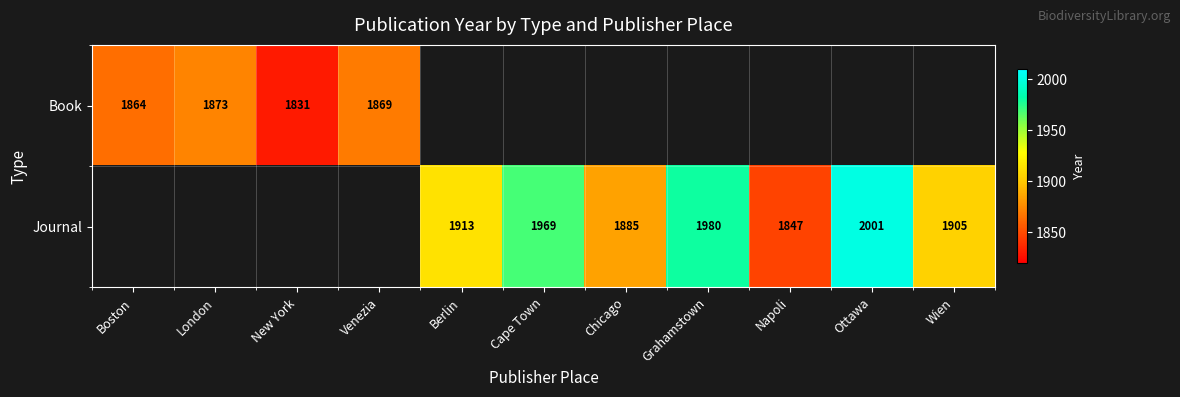

The Journal series shows 2838 at Cape Town. True or false?

False